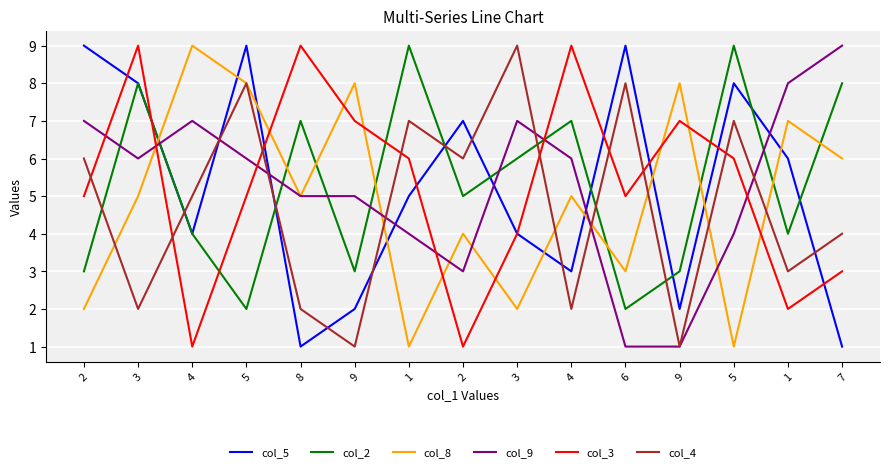

How many lines are shown in the chart?

6